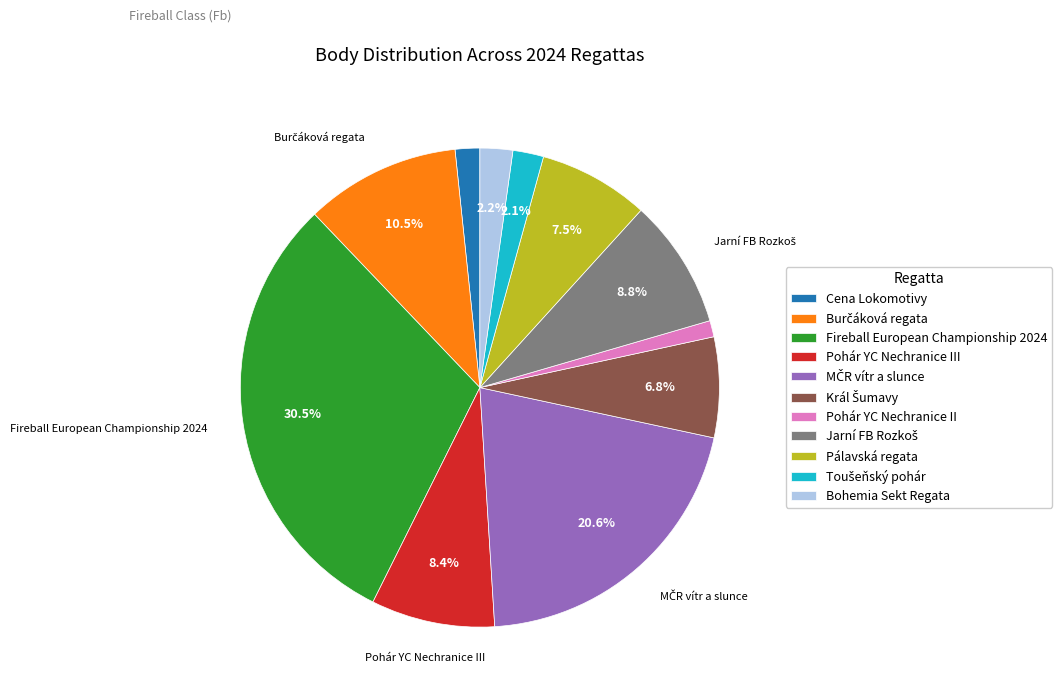

Which slice is the largest?

Fireball European Championship 2024